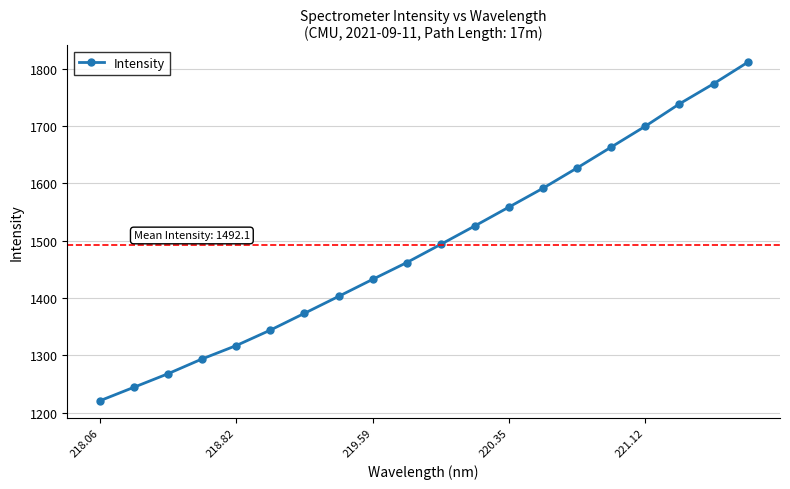

What is the smallest value displayed?

1221.0